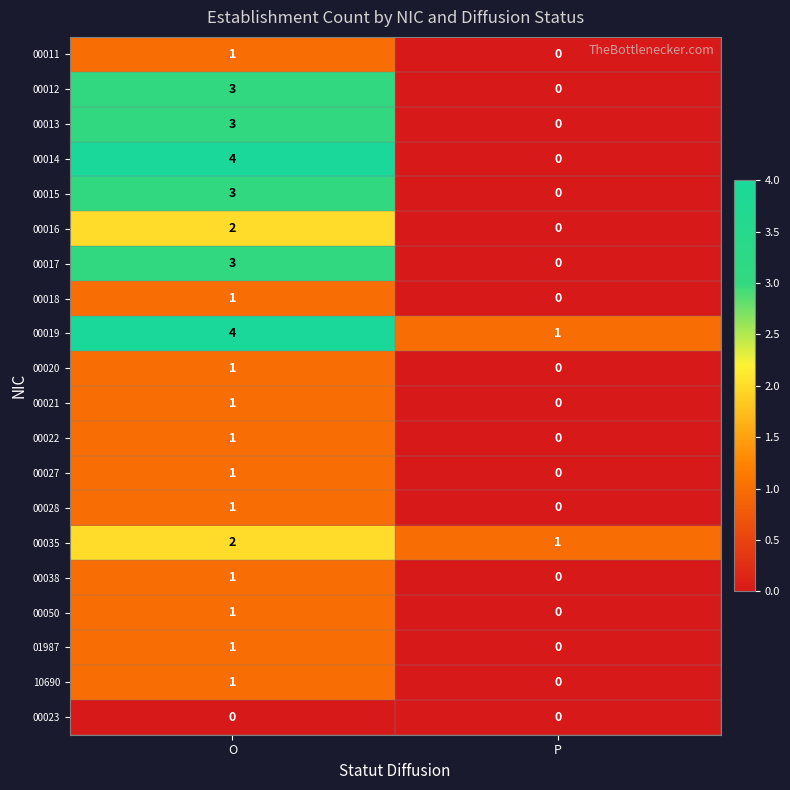

Which series has the widest spread of values?

00014